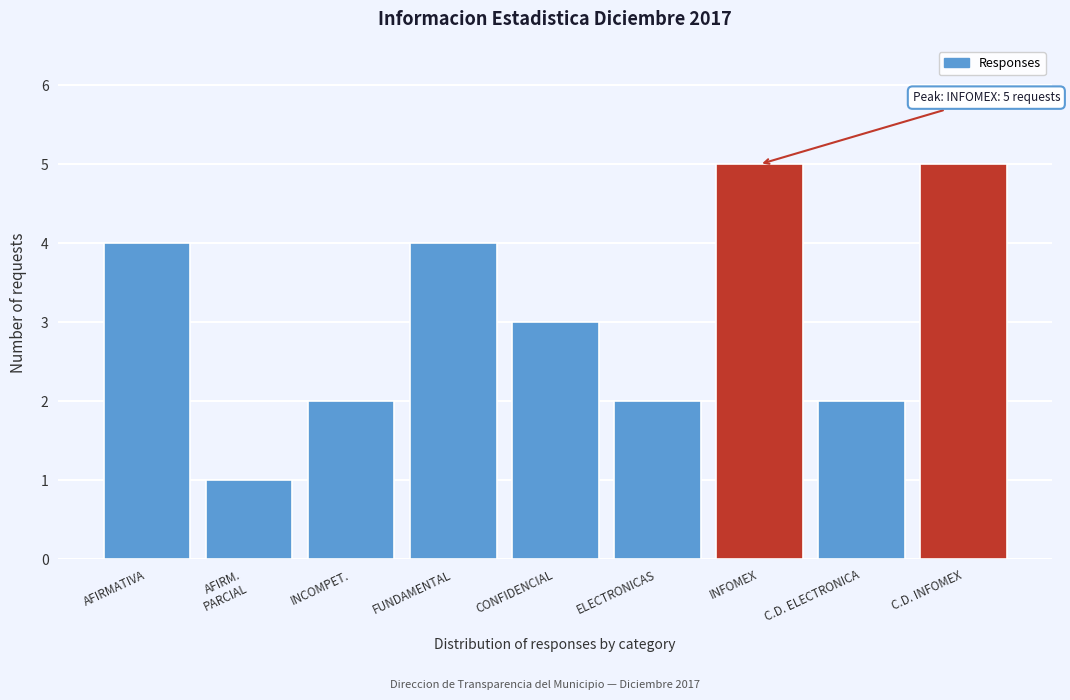

Reading left to right, extract all data points from this chart.

4	1	2	4	3	2	5	2	5